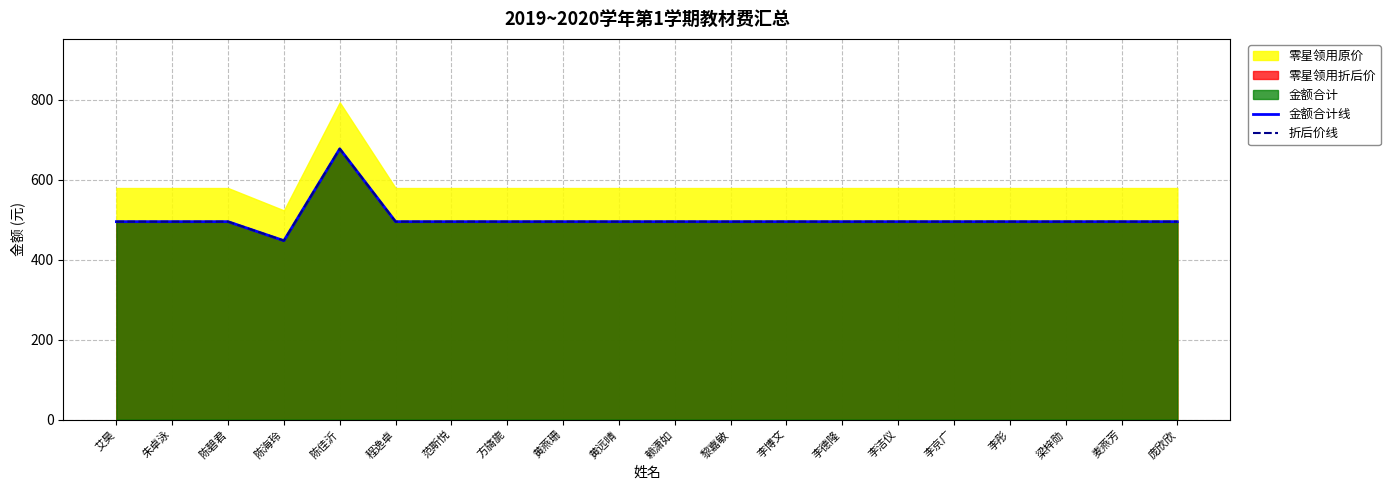

True or false: 金额合计线 and 折后价线 intersect in this chart.

False